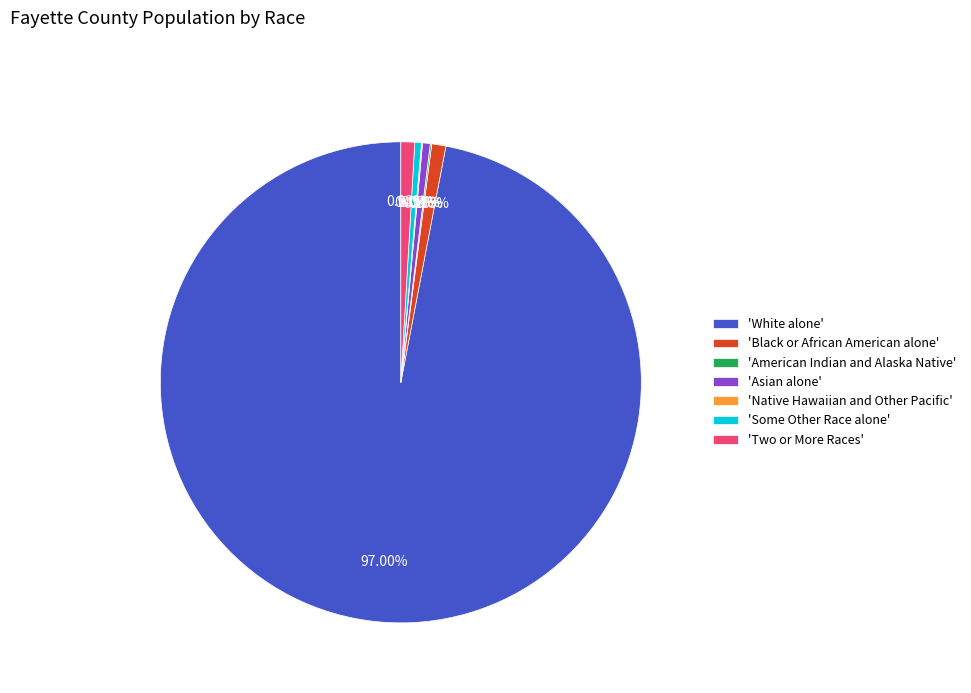

Which slice represents more than half of the pie?

'White alone'